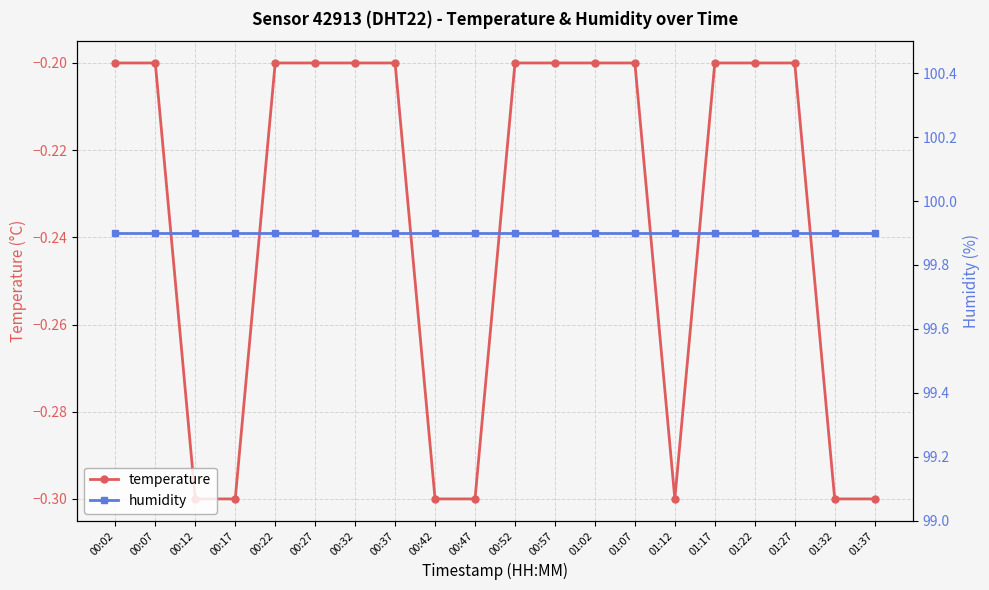

Count the number of data series in this chart.

2